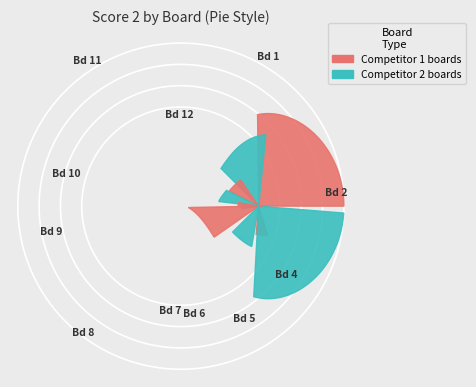

What is the largest slice in the pie chart?

1